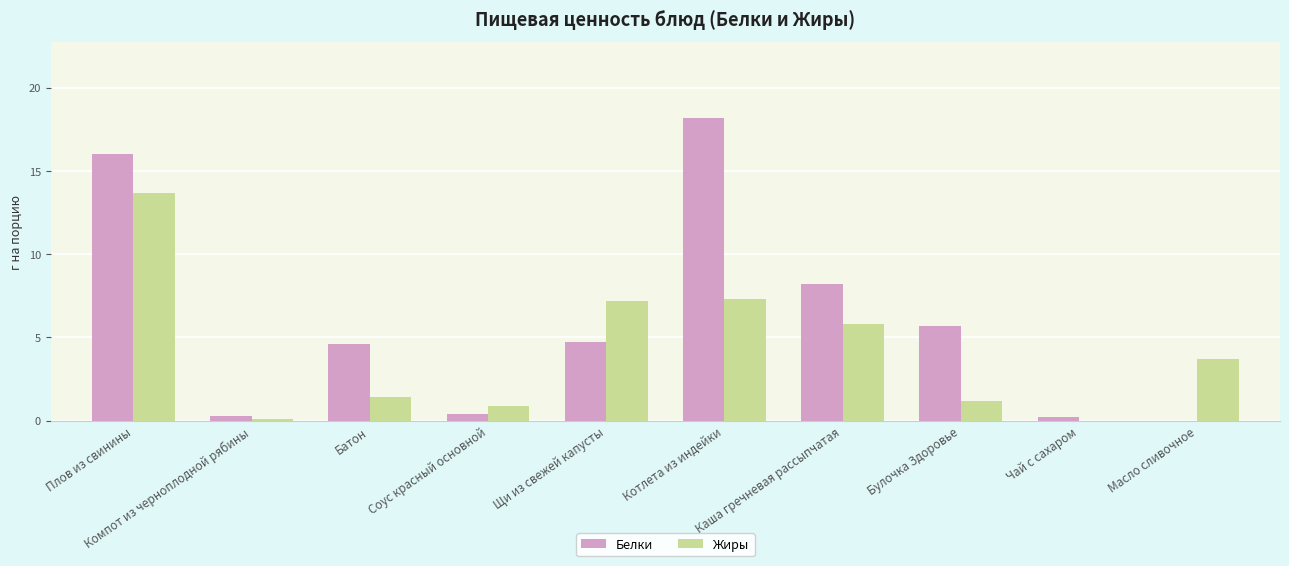

Reading right to left, extract all data points from this chart.

Белки: 0.0	0.2	5.7	8.2	18.2	4.7	0.4	4.6	0.3	16.0
Жиры: 3.7	0.0	1.2	5.8	7.3	7.2	0.9	1.4	0.1	13.7